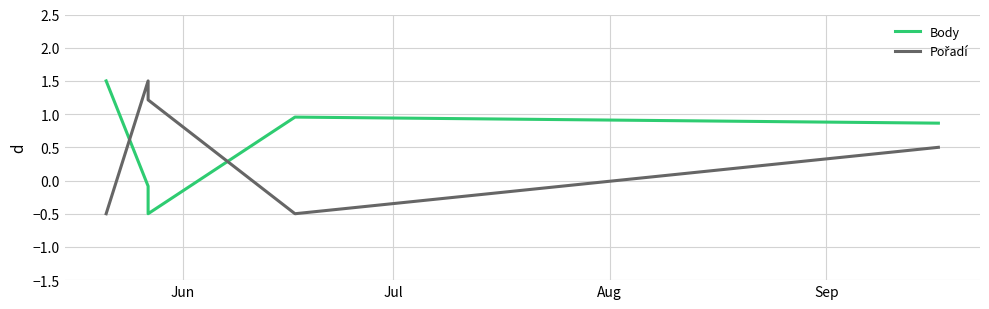

What is the difference between the highest and lowest values at Jun?

2.0